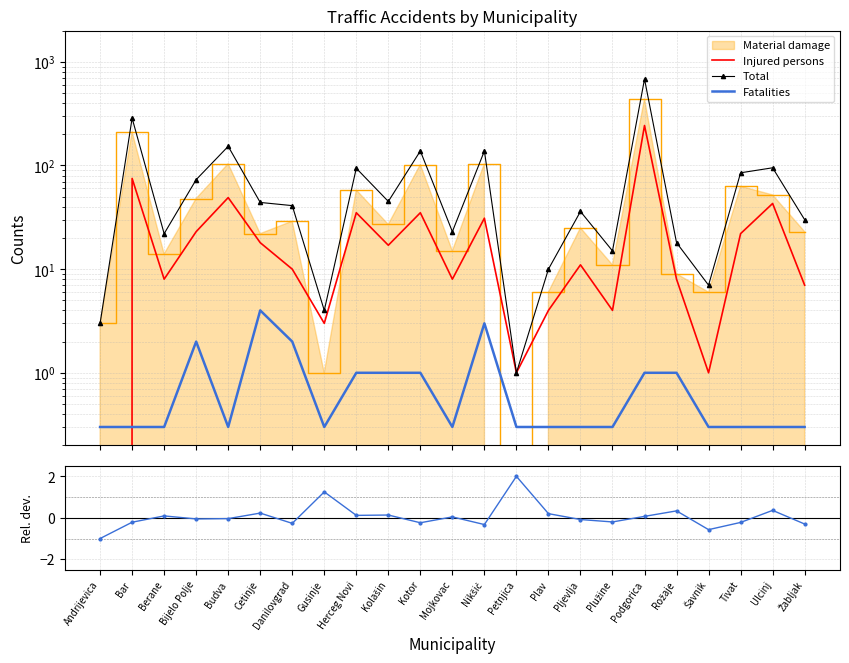

Rank the categories by Fatalities value from lowest to highest.

Andrijevica, Bar, Berane, Budva, Gusinje, Mojkovac, Petnjica, Plav, Pljevlja, Plužine, Šavnik, Tivat, Ulcinj, Žabljak, Herceg Novi, Kolašin, Kotor, Podgorica, Rožaje, Bijelo Polje, Danilovgrad, Nikšić, Cetinje